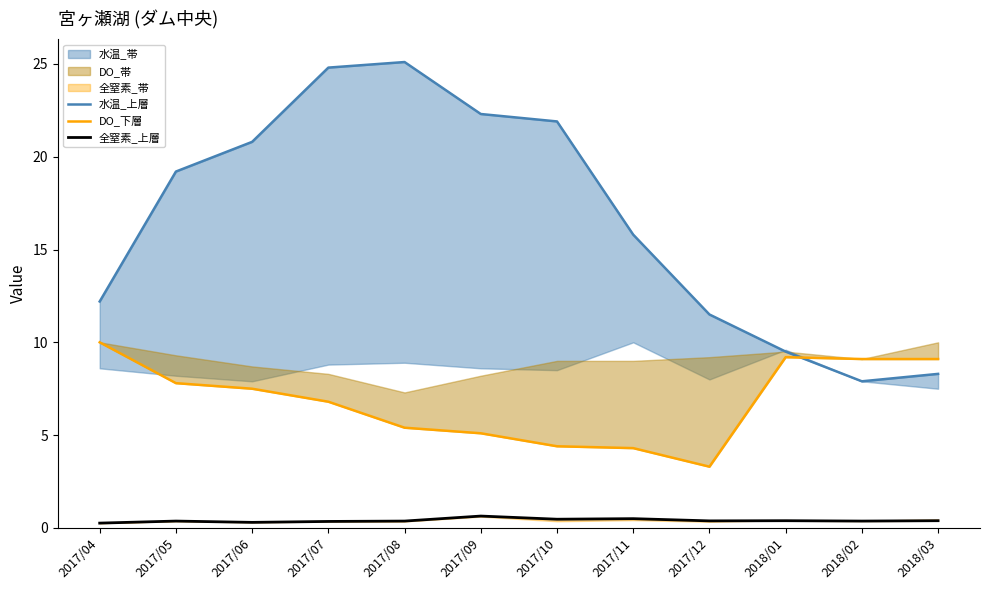

In 水温_上層, how many points are lower than both neighbors (excluding endpoints)?

1